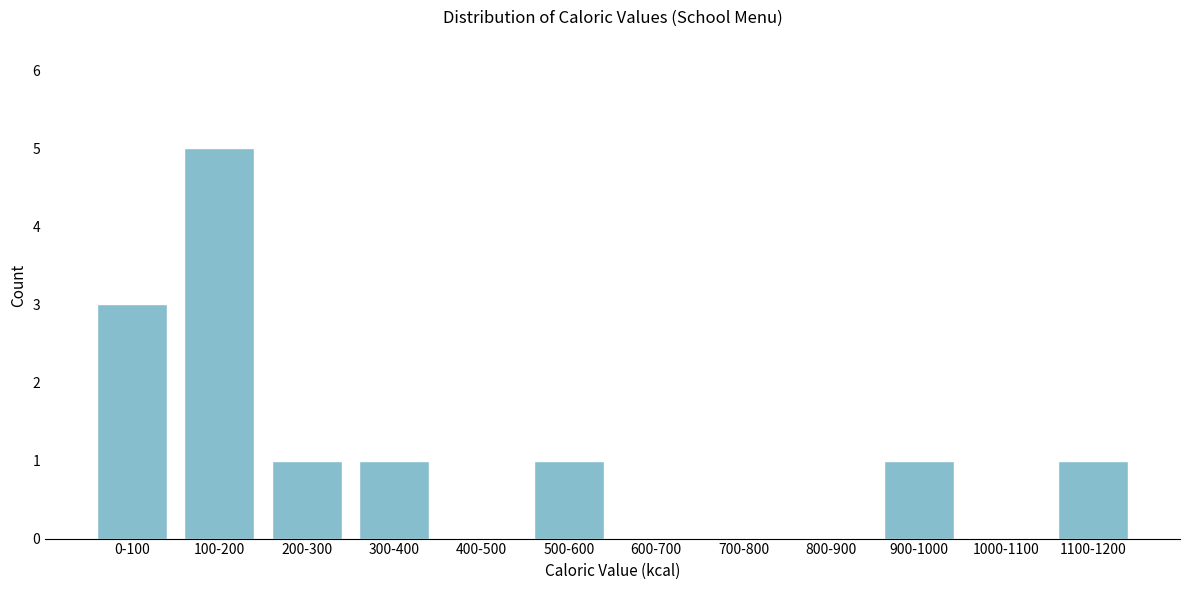

Reading right to left, what are all the values shown in this chart?

1100-1200=1	1000-1100=0	900-1000=1	800-900=0	700-800=0	600-700=0	500-600=1	400-500=0	300-400=1	200-300=1	100-200=5	0-100=3